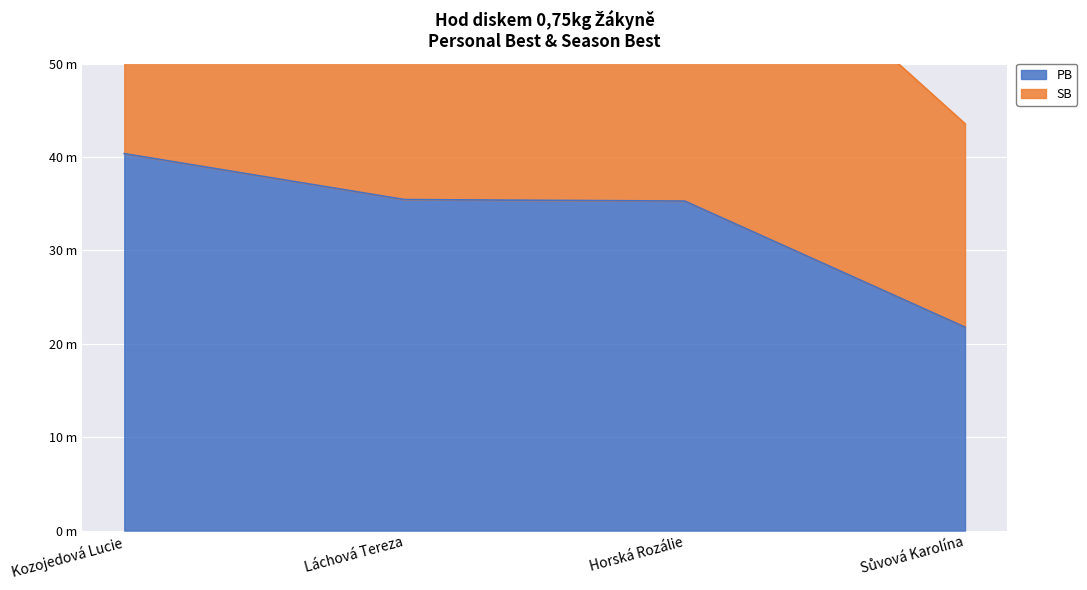

At which category is the sum across all series the highest?

Kozojedová Lucie